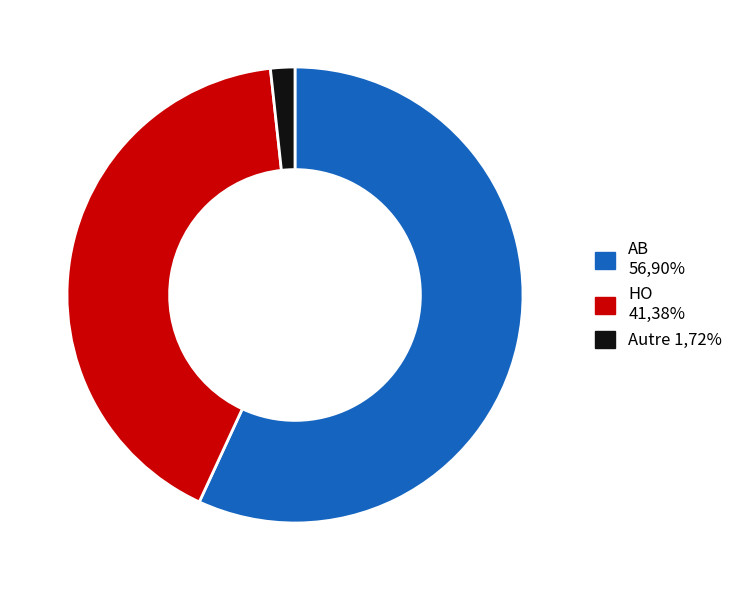

Is there a majority slice in this chart?

Yes